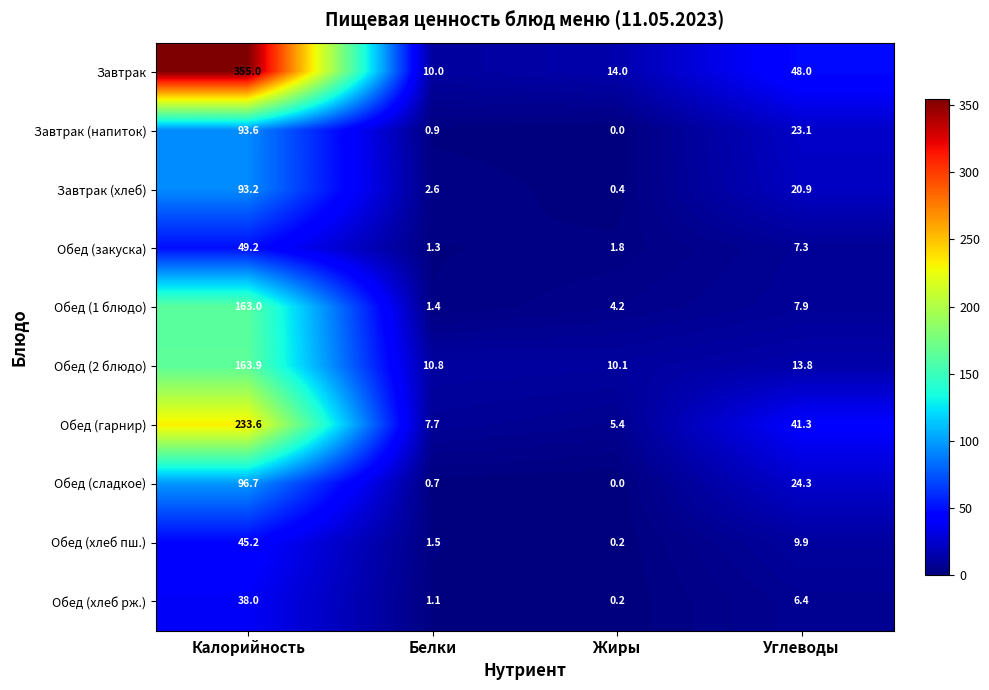

What is the difference between the Обед (хлеб пш.) values at Углеводы and Калорийность?

35.3